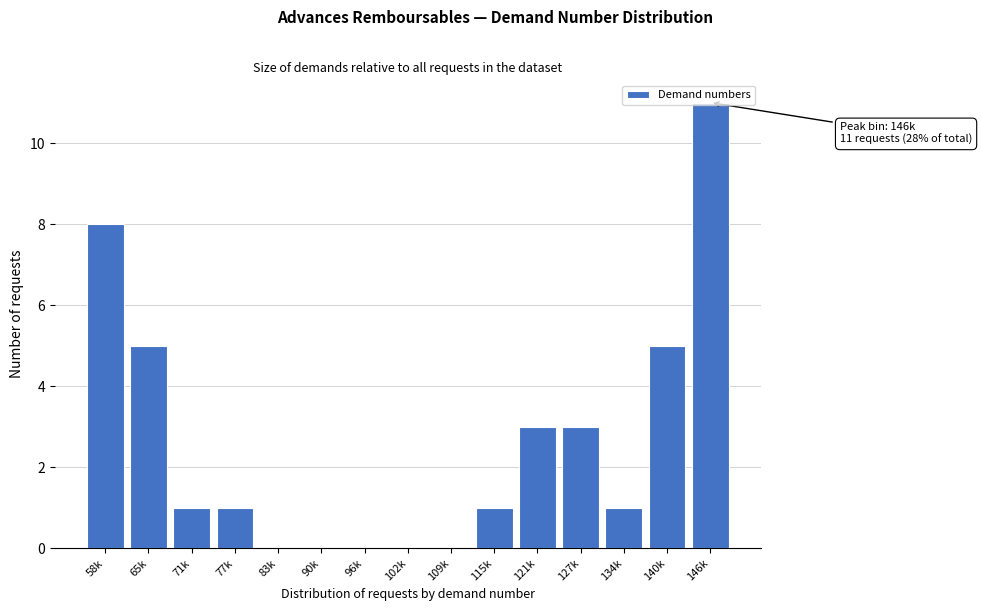

What is the sum of all values?

39